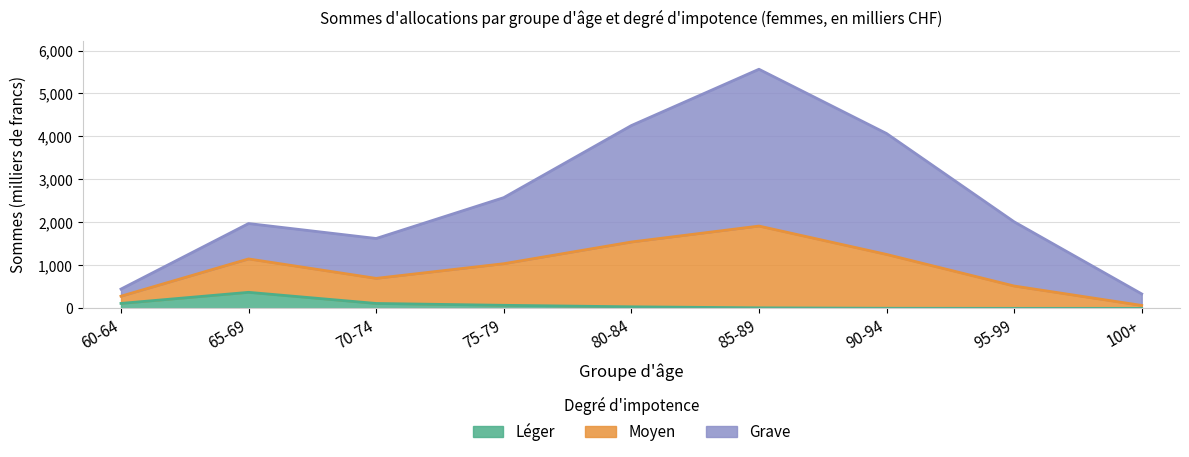

True or false: Léger has more than 0 points higher than both neighbors.

True